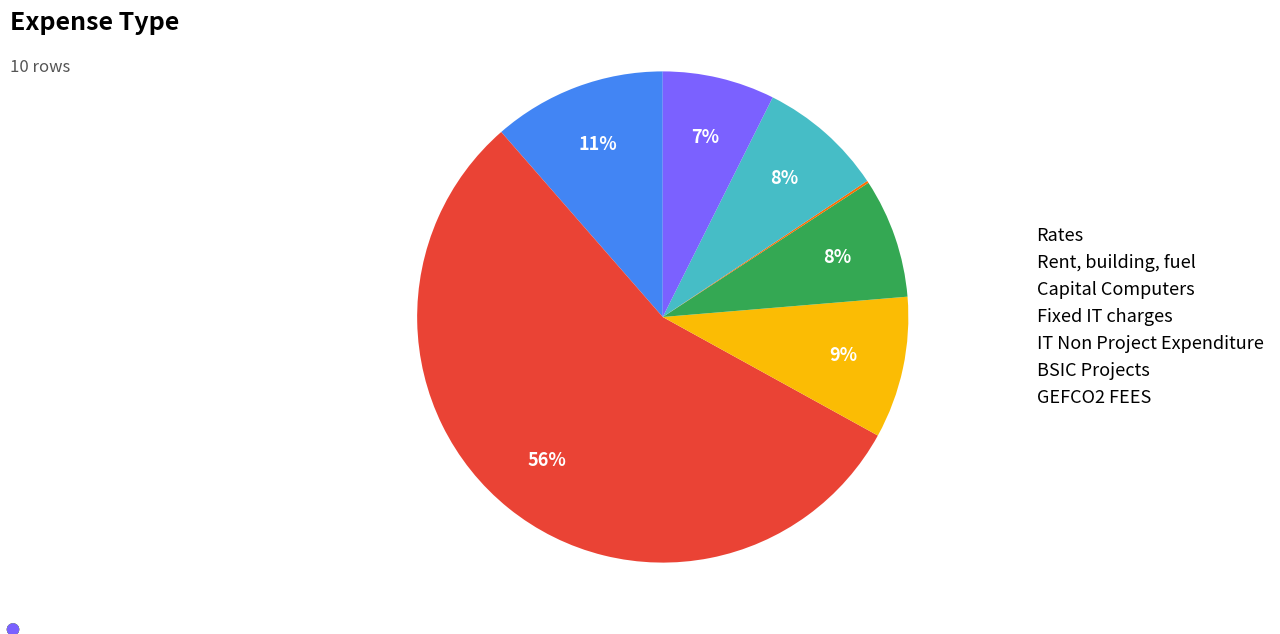

Do BSIC Projects and Rent, building, fuel together represent more than half of the pie?

Yes